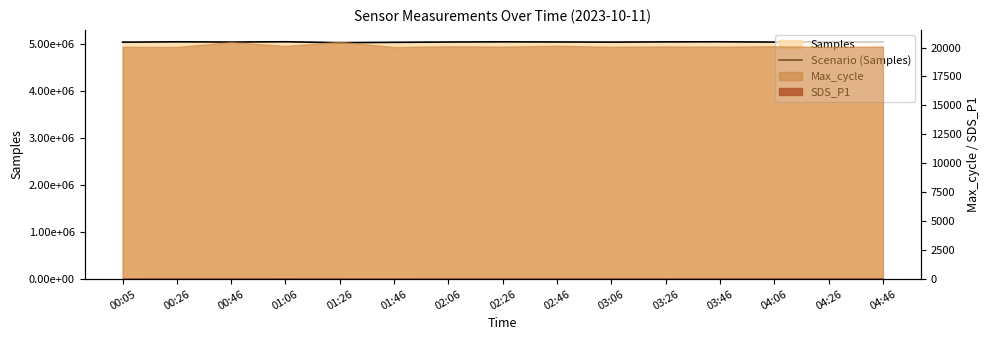

Reading left to right, list all the values displayed in this chart.

5045249	5052680	5047191	5053537	5034580	5041700	5048000	5052000	5049000	5046000	5051000	5053000	5047000	5049000	5052000